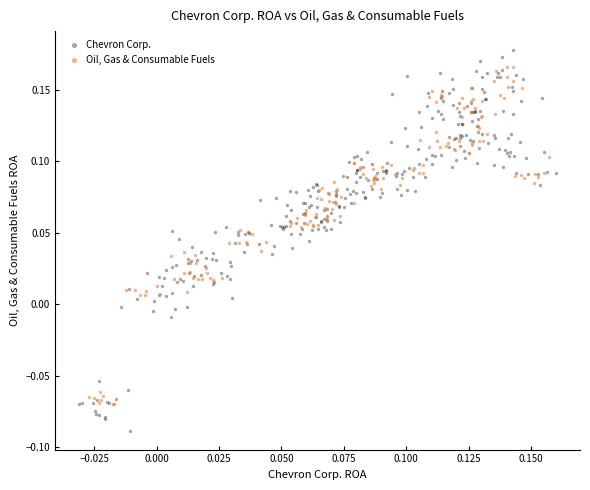

Which series reaches the minimum Y coordinate?

Chevron Corp.